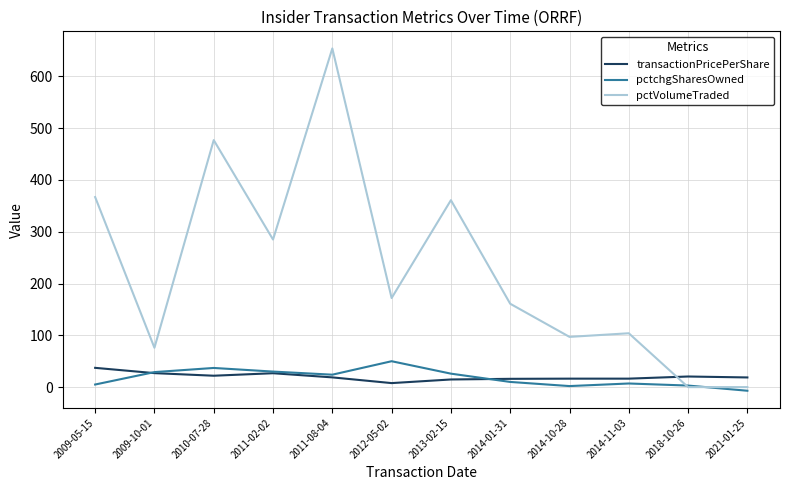

The value of pctVolumeTraded at 2013-02-15 is 574.8. True or false?

False